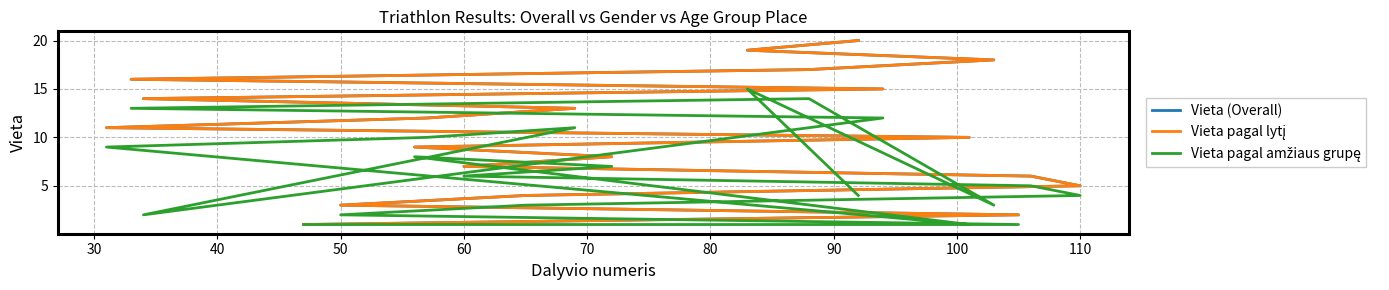

What is the value of the Vieta pagal amžiaus grupę point at the 8th from the left?

7